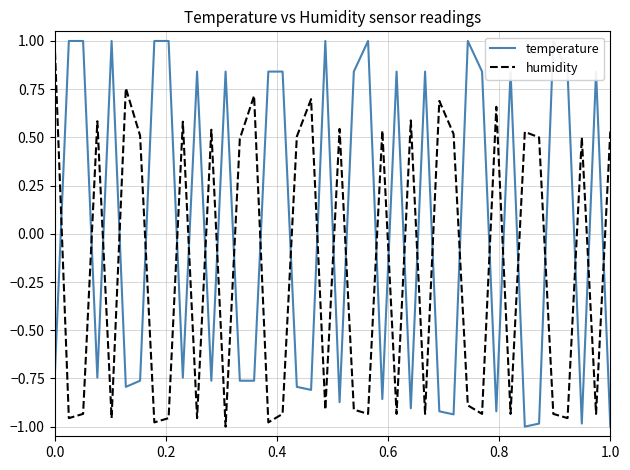

What is the maximum value for humidity?

1.0